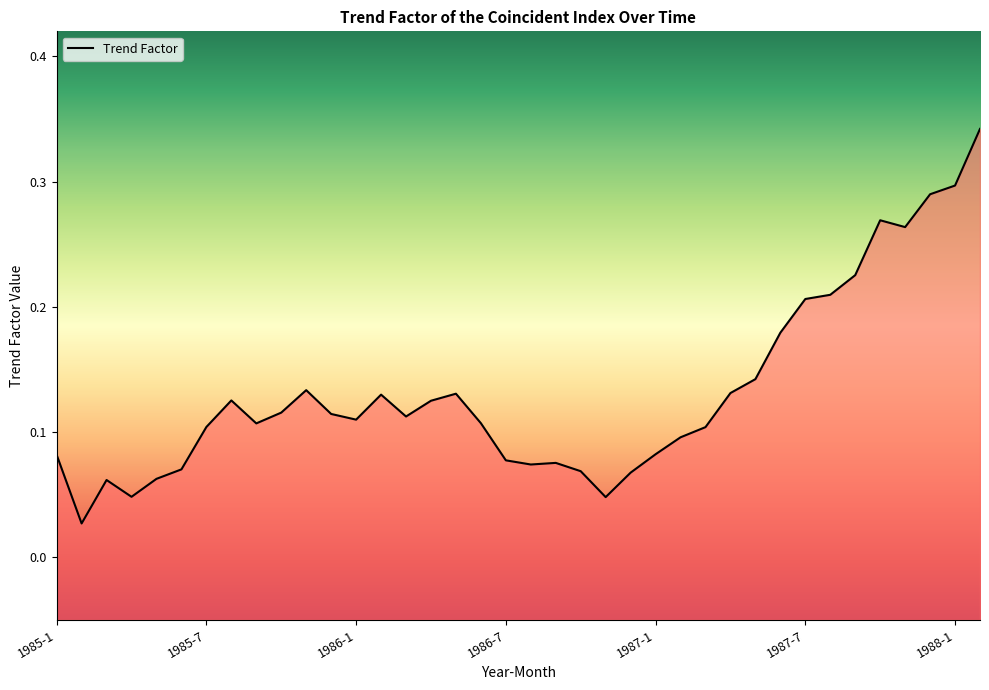

How many lines are shown in the chart?

1